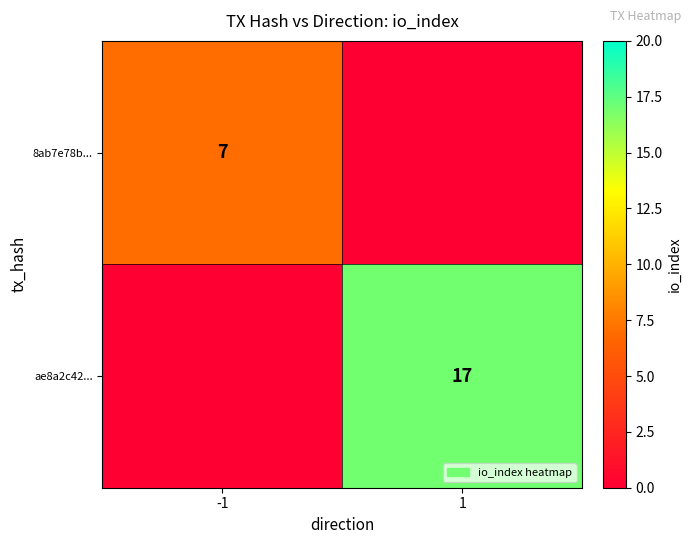

Is it true that 8ab7e78b... equals 7 at -1?

True